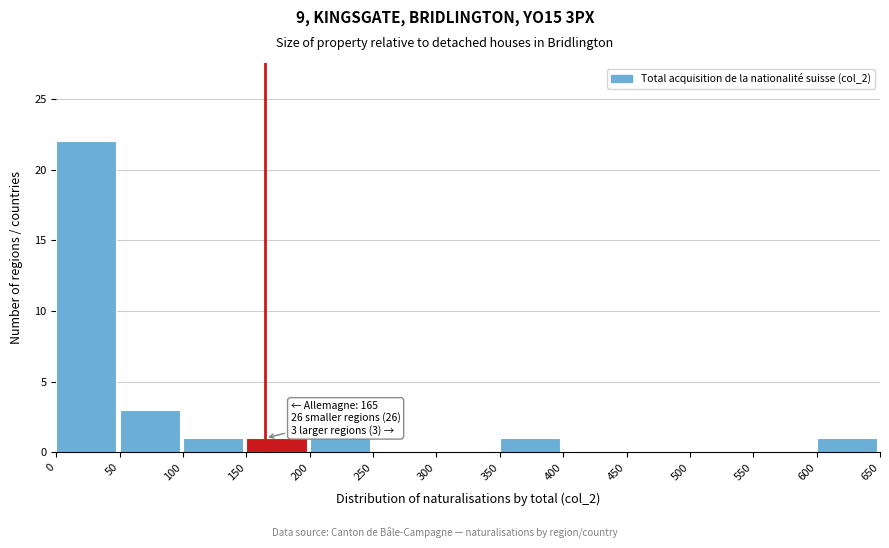

Over which range of the x-axis is the bar tallest?

0 to 50